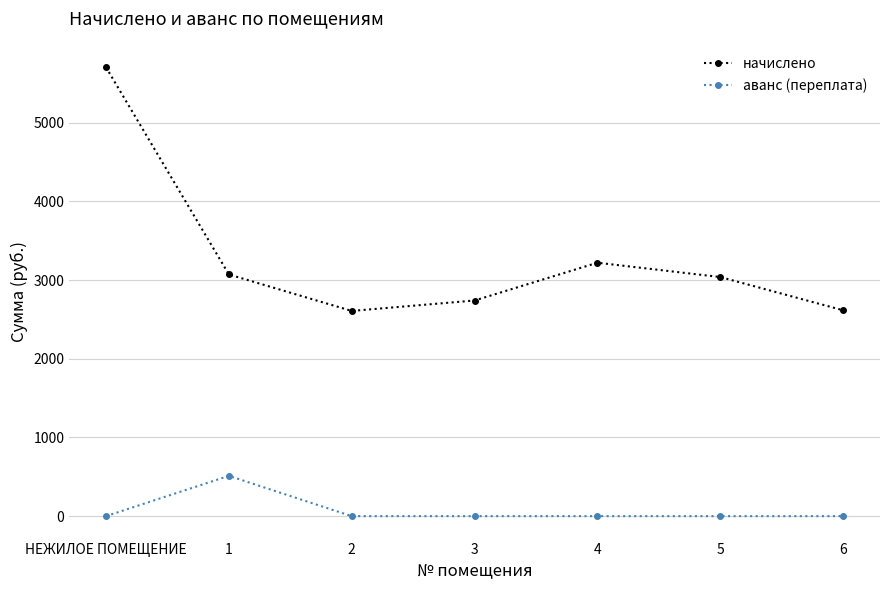

Count the number of data series in this chart.

2